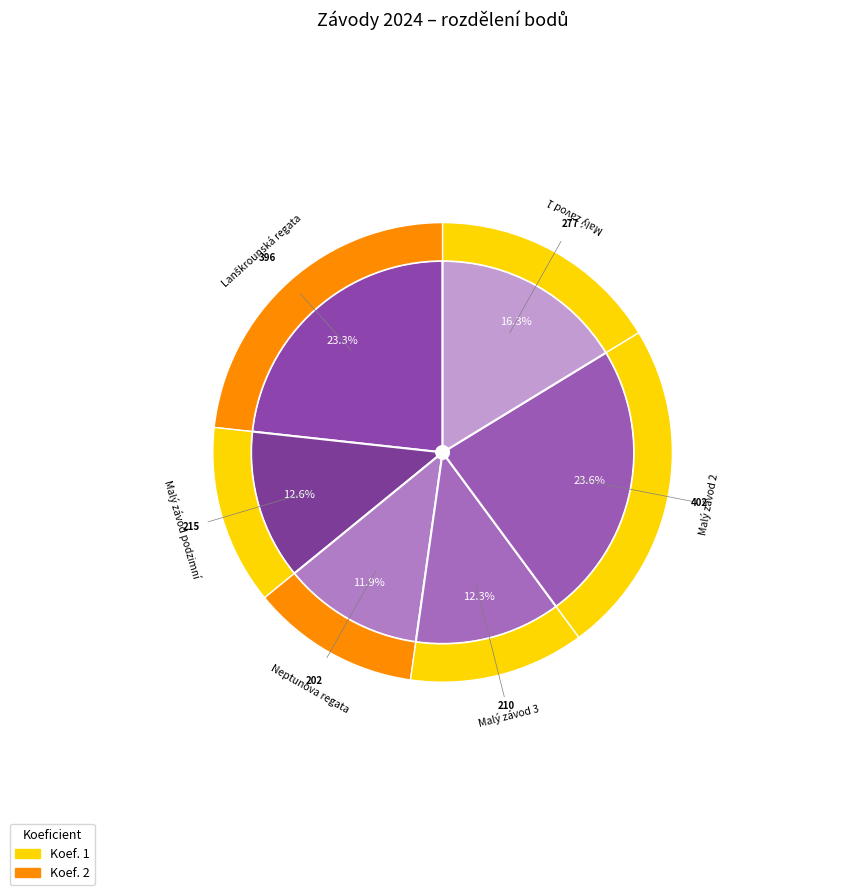

Which has a higher value, Malý závod podzimní or Lanškrounská regata?

Lanškrounská regata